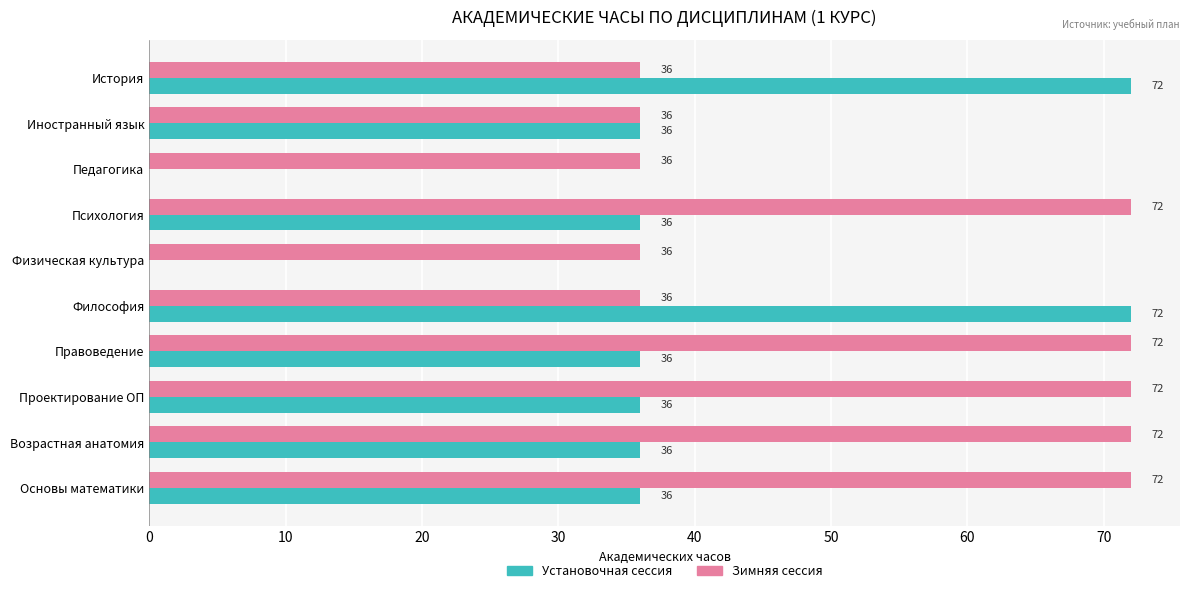

Which series has the largest total across all categories?

Зимняя сессия